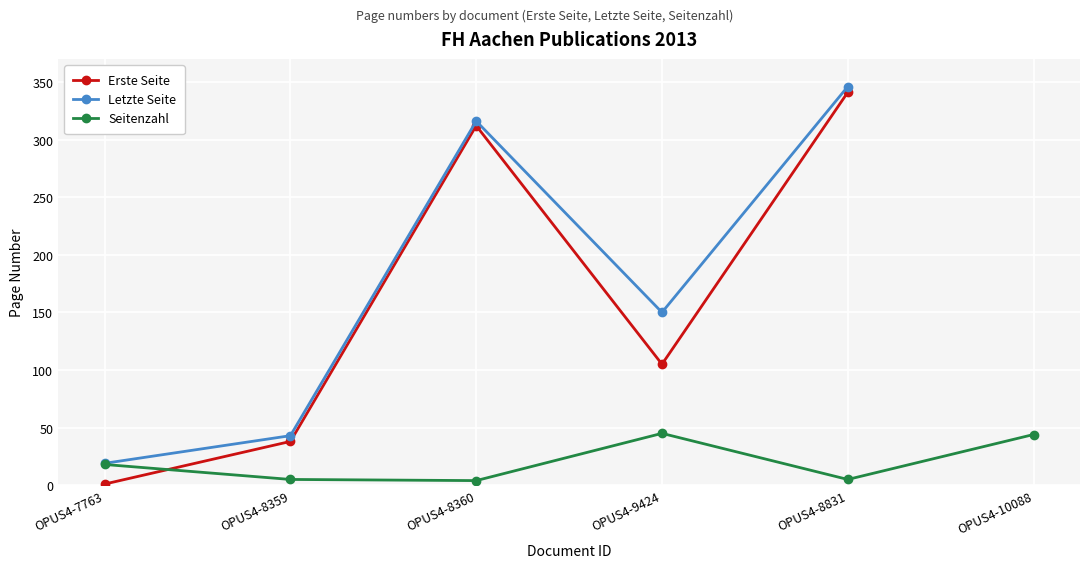

How many values in the Erste Seite series are below 312?

3